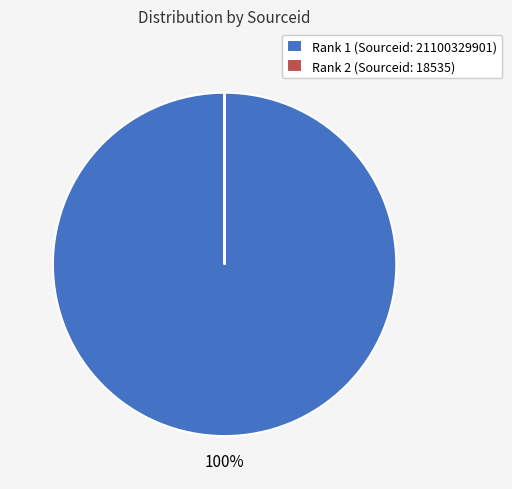

True or false: Rank 1 (Sourceid: 21100329901) accounts for 94% of the total.

False